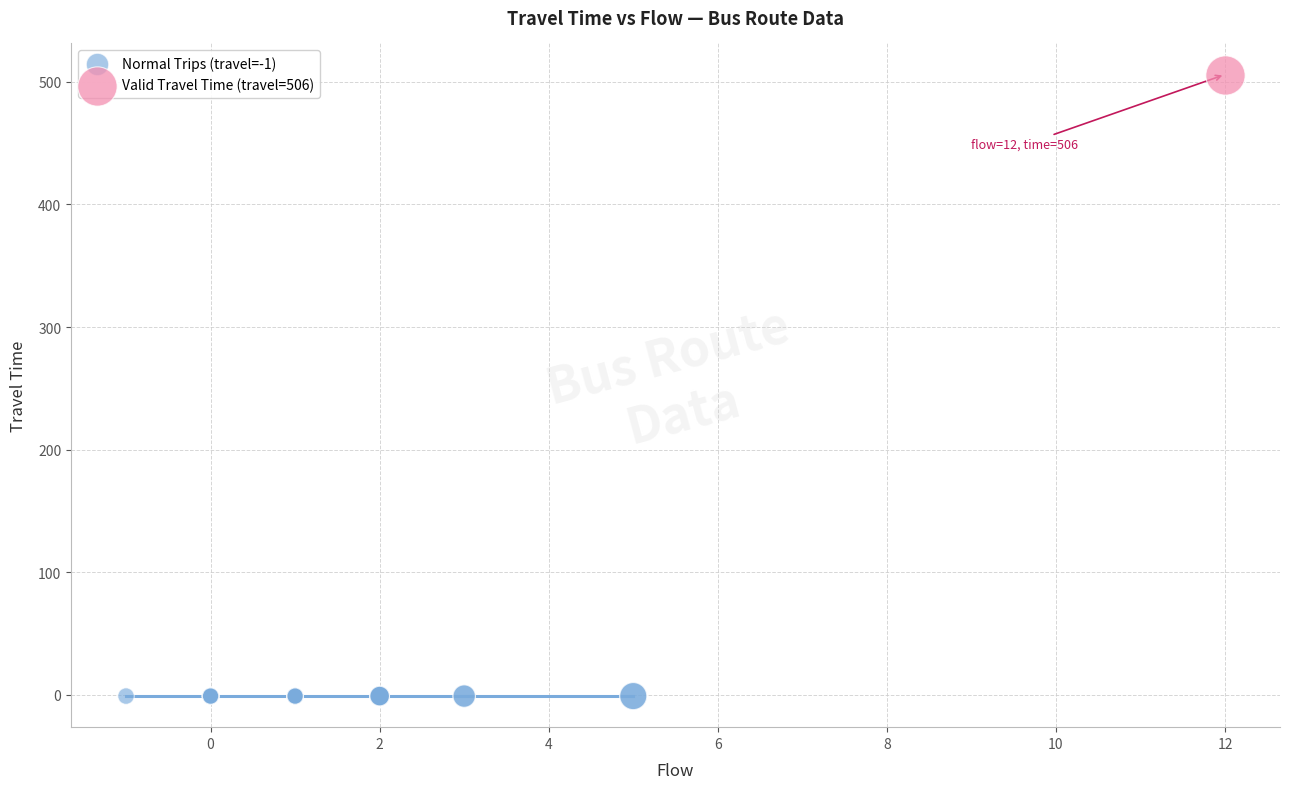

What are all the series names shown in the legend?

Normal Trips (travel=-1), Valid Travel Time (travel=506)